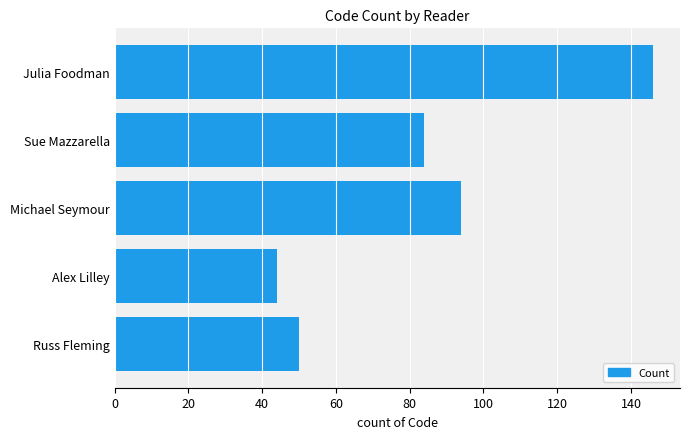

Reading top to bottom, extract all data points from this chart.

146	84	94	44	50